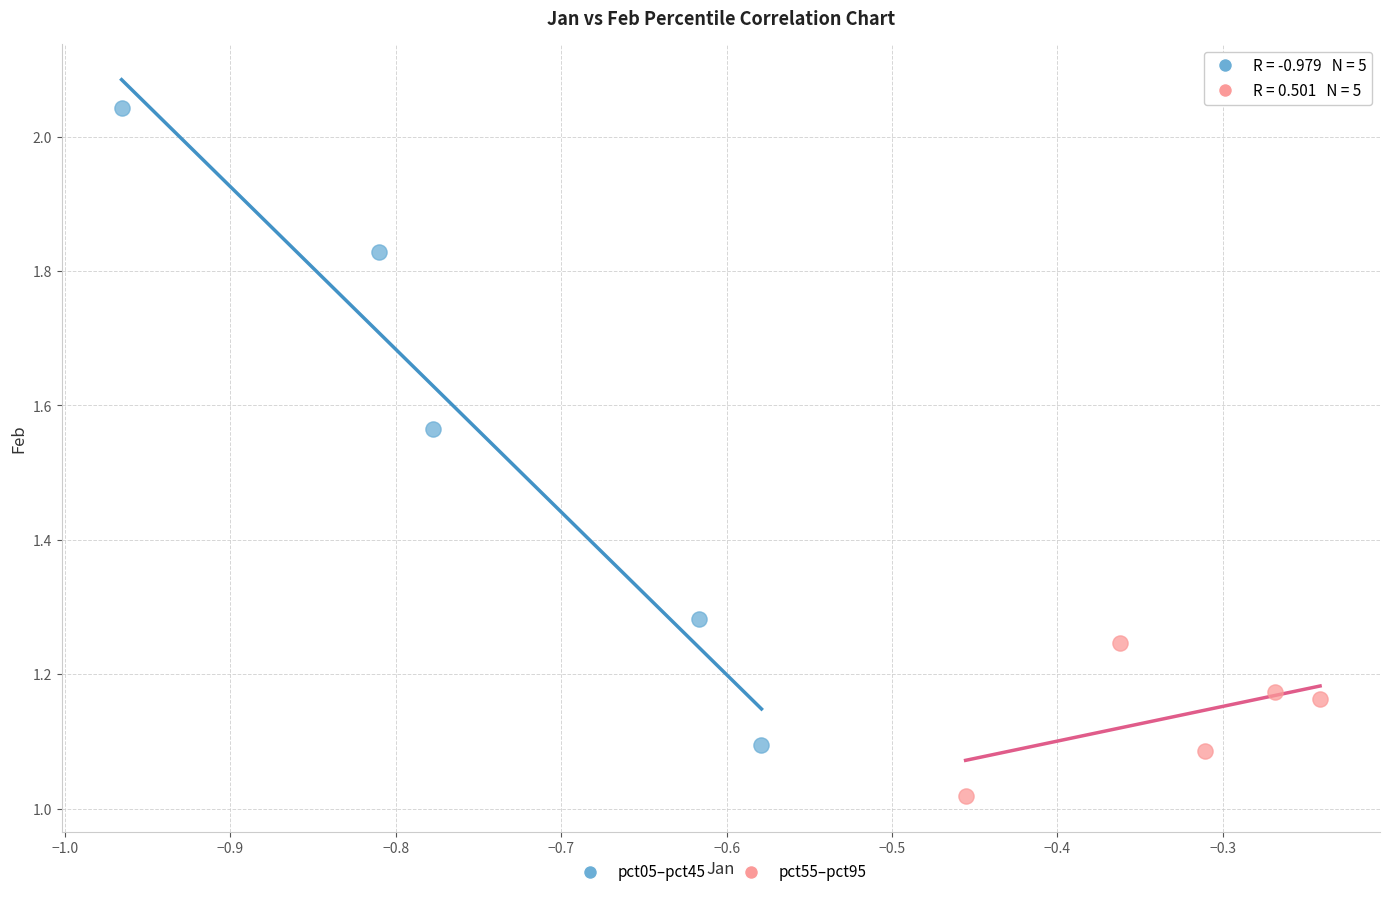

What are all the series names shown in the legend?

pct05–pct45, pct55–pct95